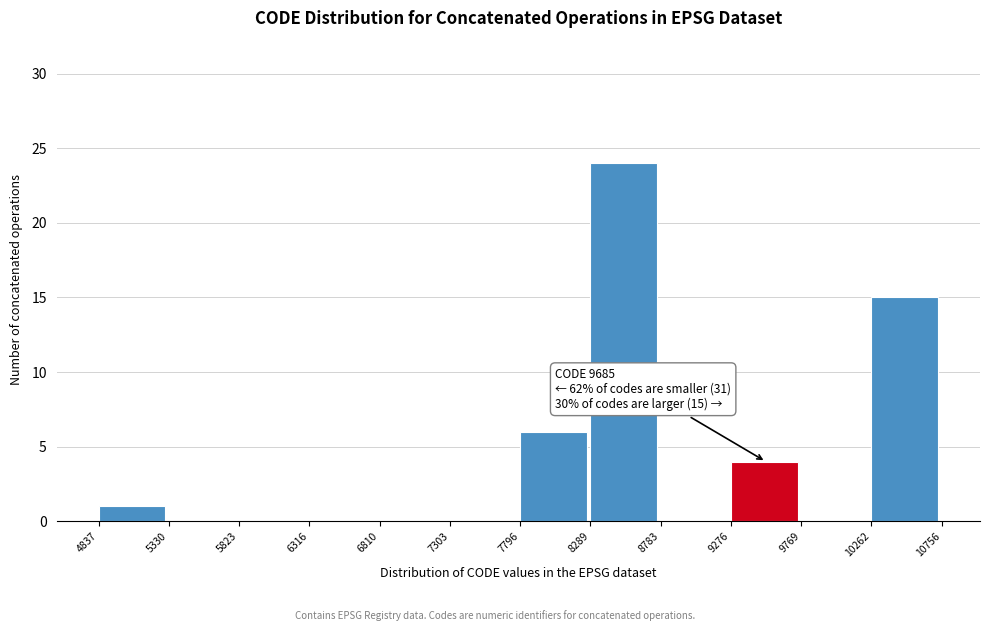

Over which range of the x-axis is the bar tallest?

8289 to 8783